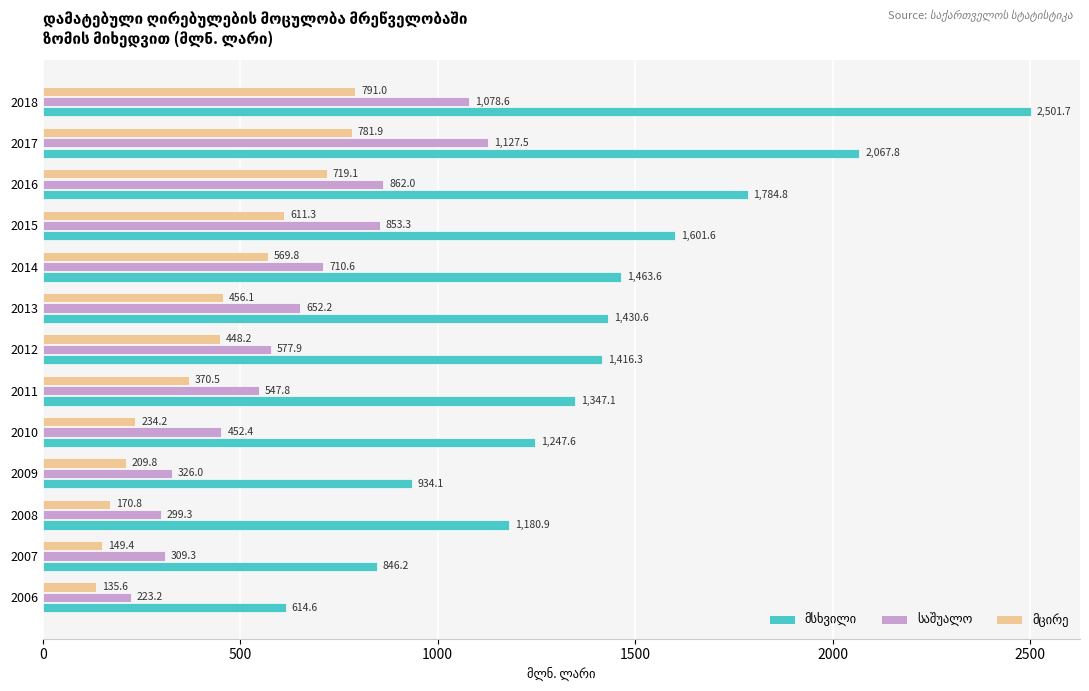

What is the total value across all series at 2016?

3365.9